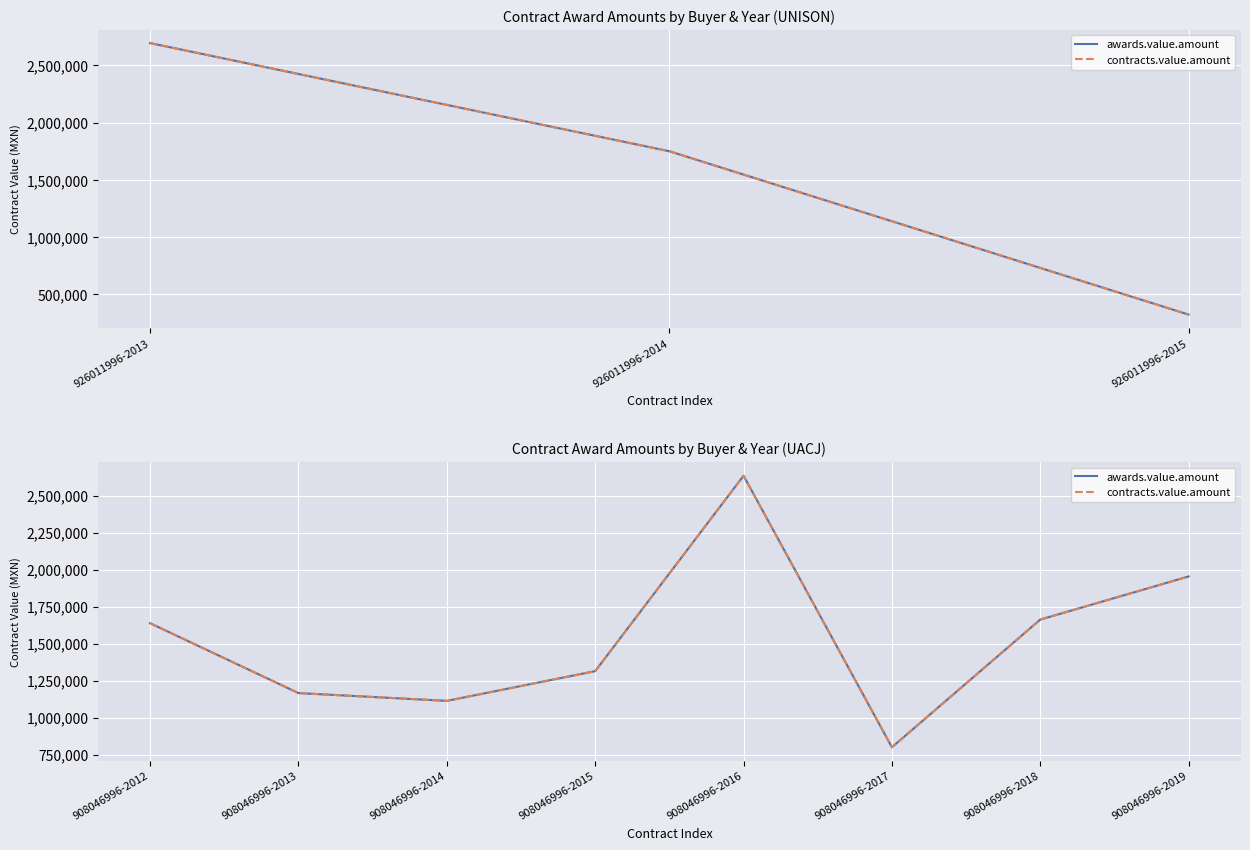

In contracts.value.amount, how many points are lower than both neighbors (excluding endpoints)?

2